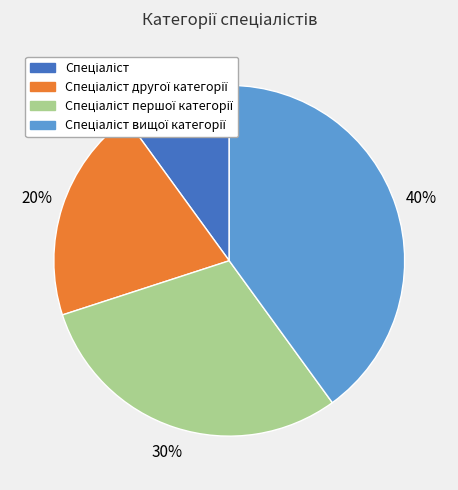

To the nearest percent, what is the difference between the largest and smallest slice percentages?

30%